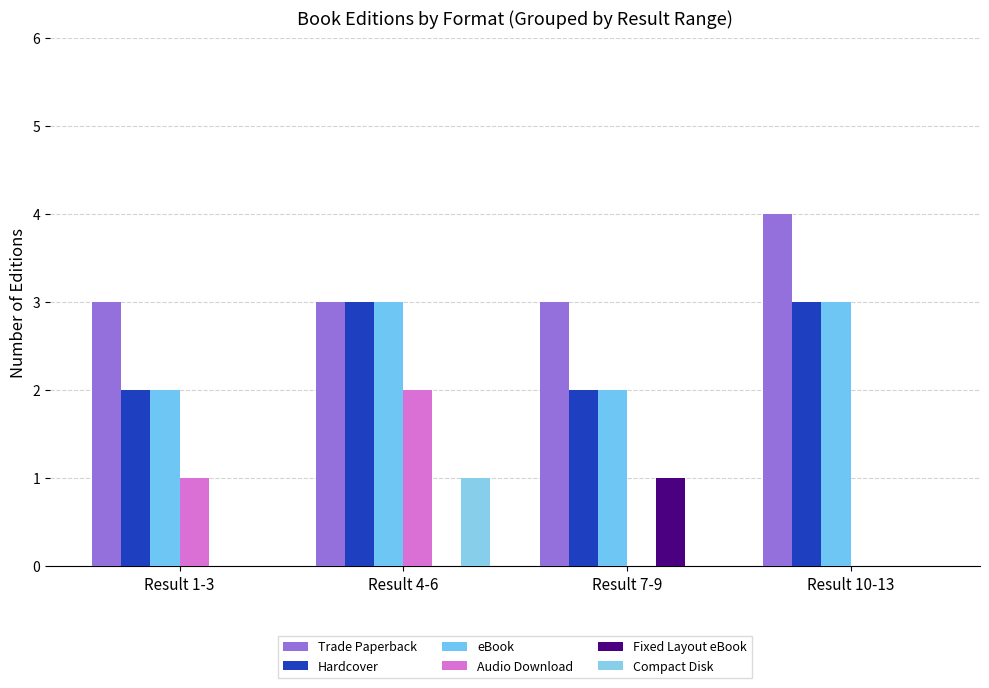

What is the greatest value displayed?

4